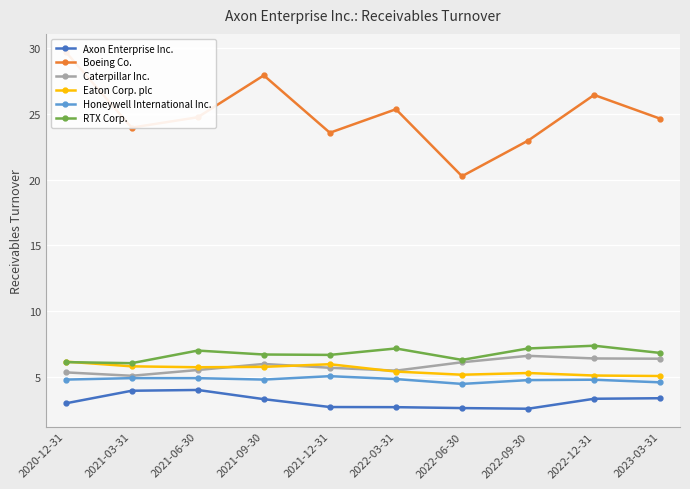

What is the total value across all series at 2023-03-31?

50.8